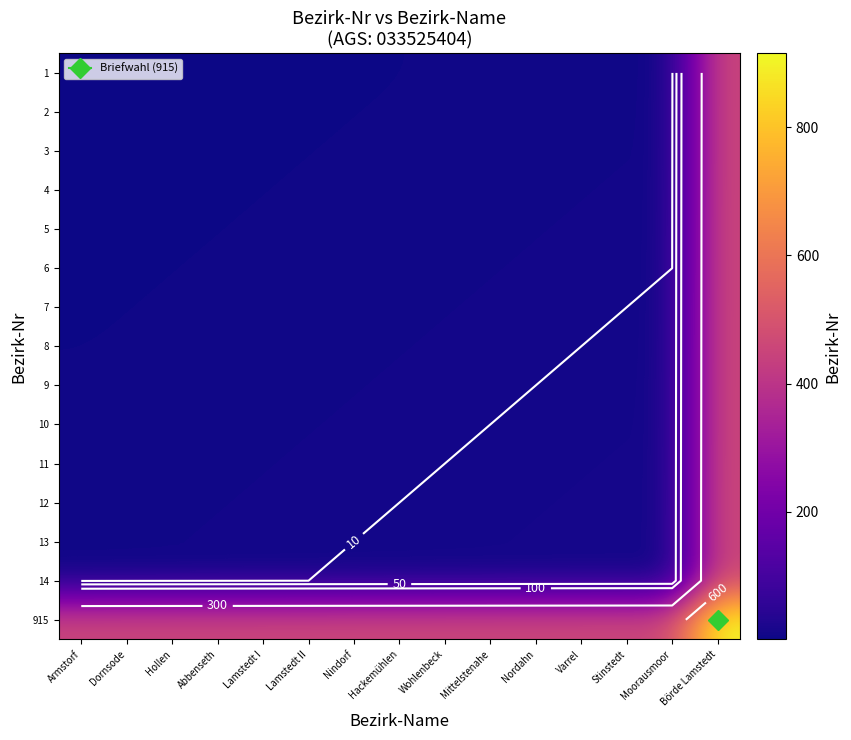

What is the difference between the second highest and minimum values in the 9 series?

6.5